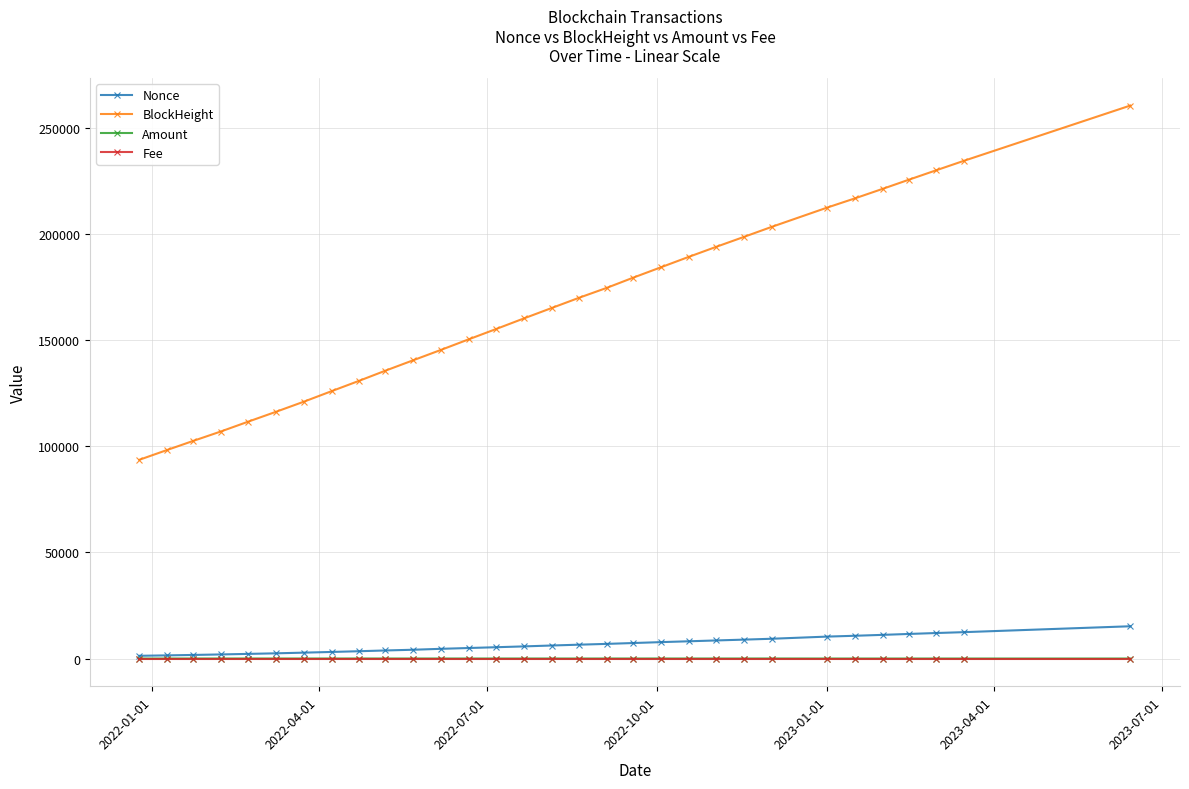

What is the maximum value for Amount?

16.7